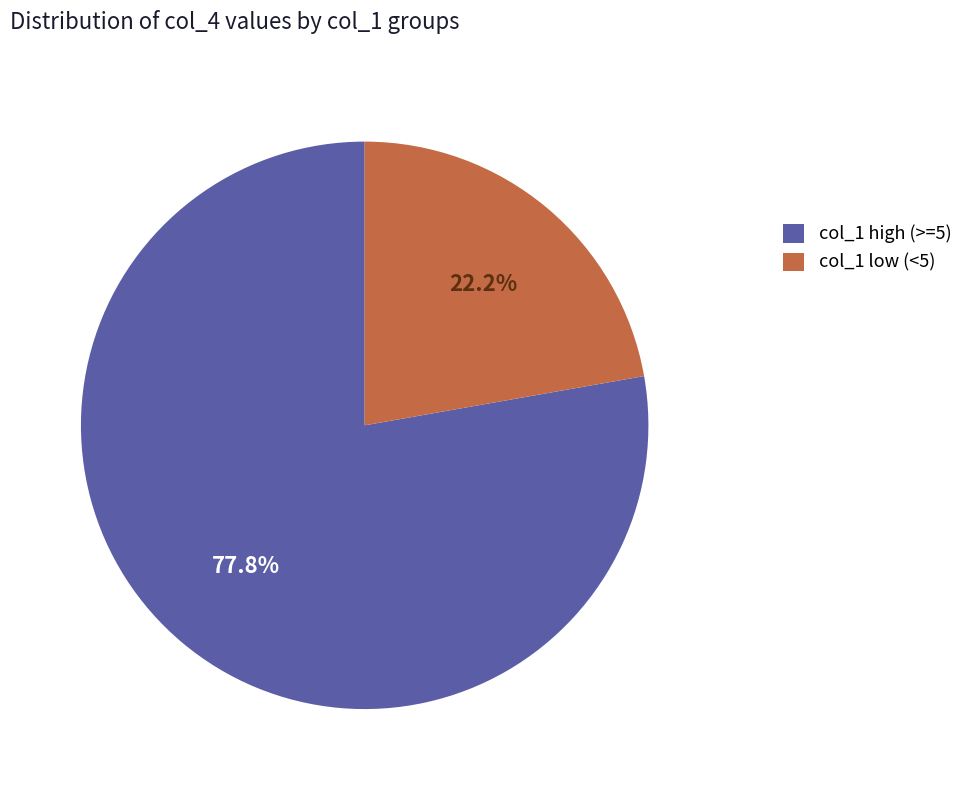

Which slice is the smallest?

col_1 low (<5)